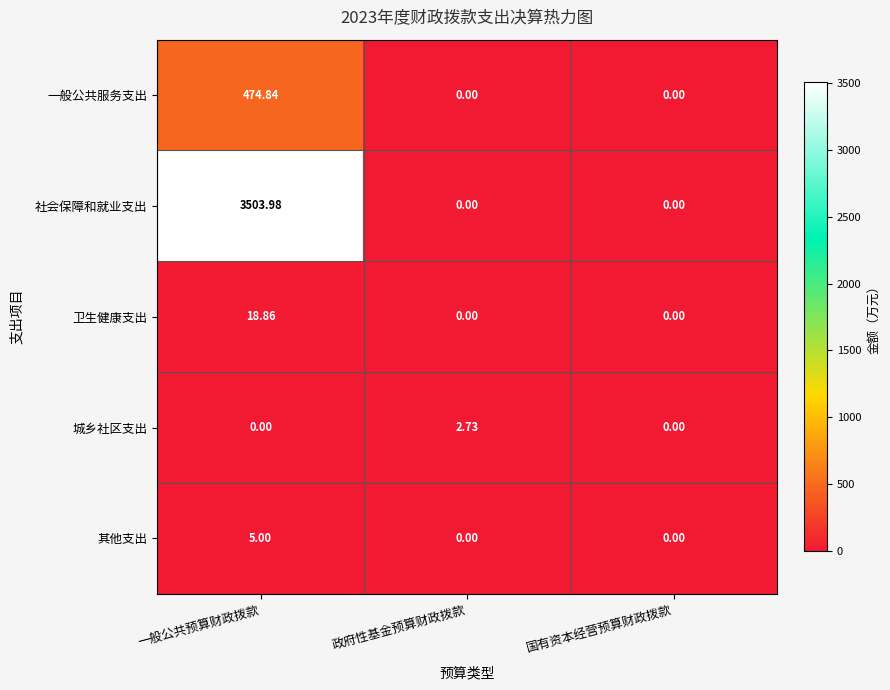

Count the number of categories in the chart.

3